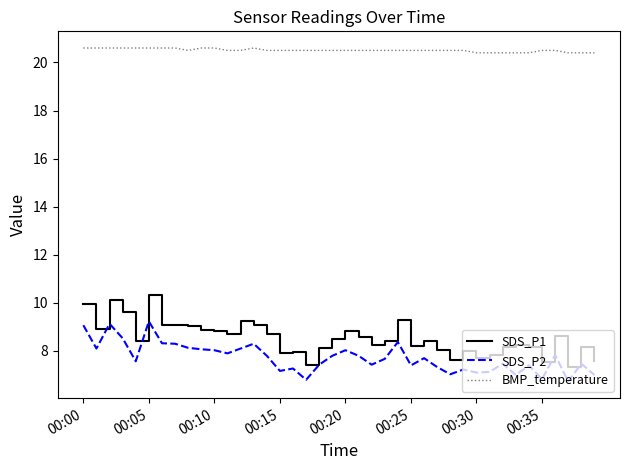

Rank the series by their maximum value, from highest to lowest.

BMP_temperature, SDS_P1, SDS_P2